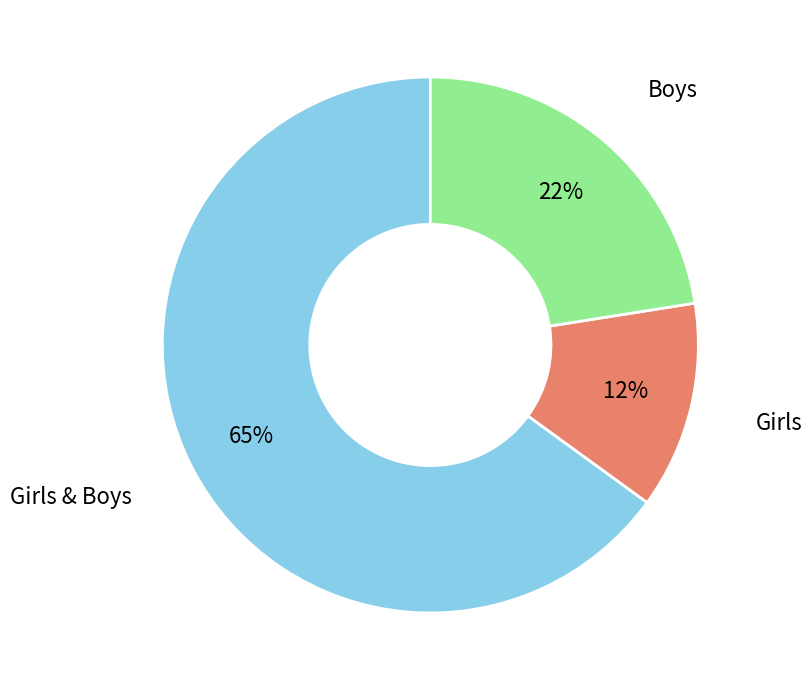

To the nearest percent, what is the average slice percentage?

33%